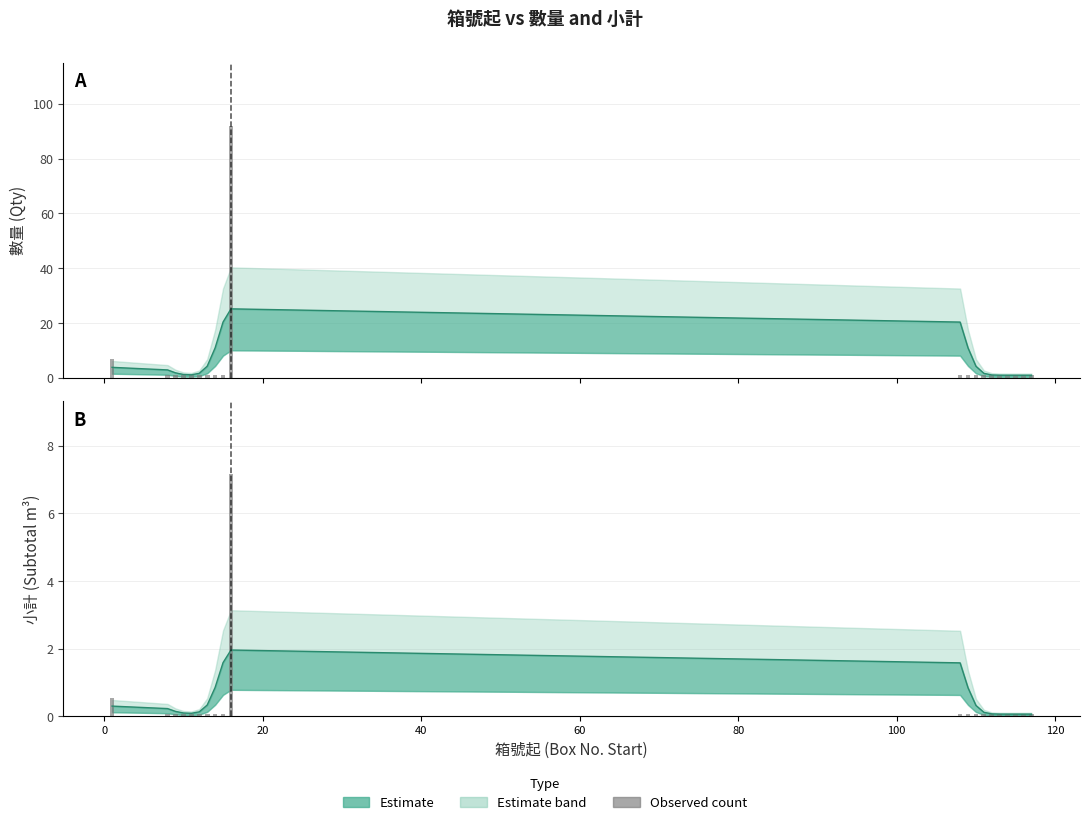

Does the chart contain any negative values?

No